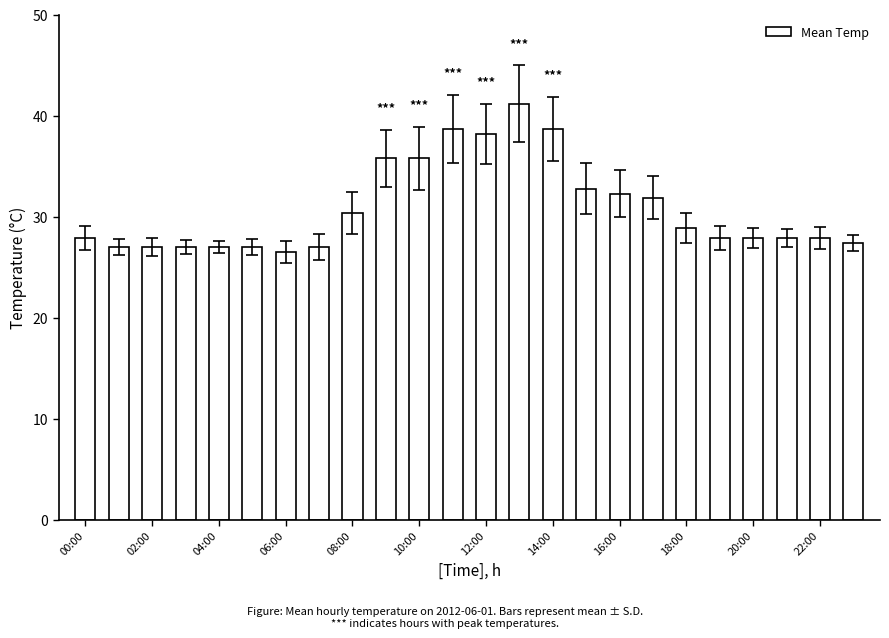

What is the value of the 18th bar from the left?

31.9